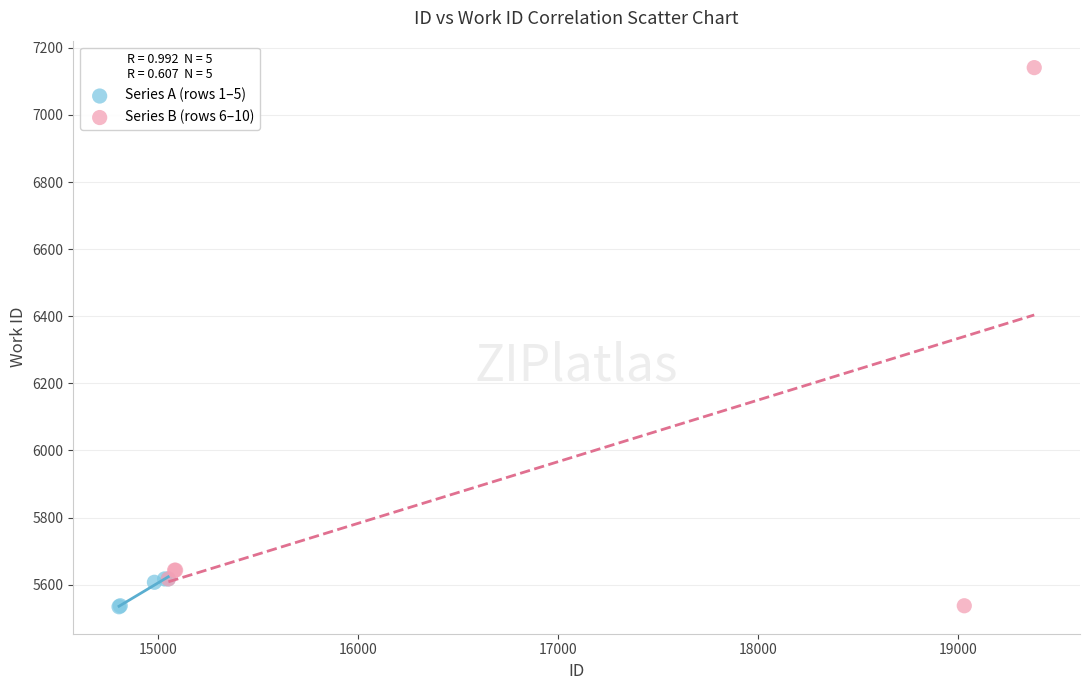

Which series has the widest spread of Y values?

Series B (rows 6–10)